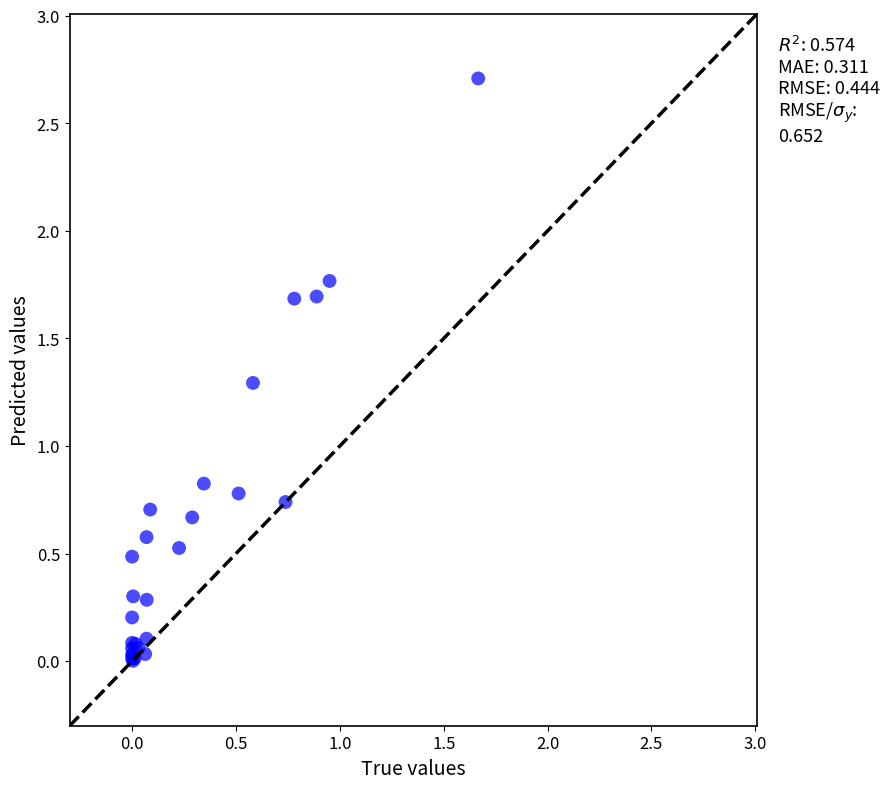

What Y value in the scatter plot is closest to 1?

0.8